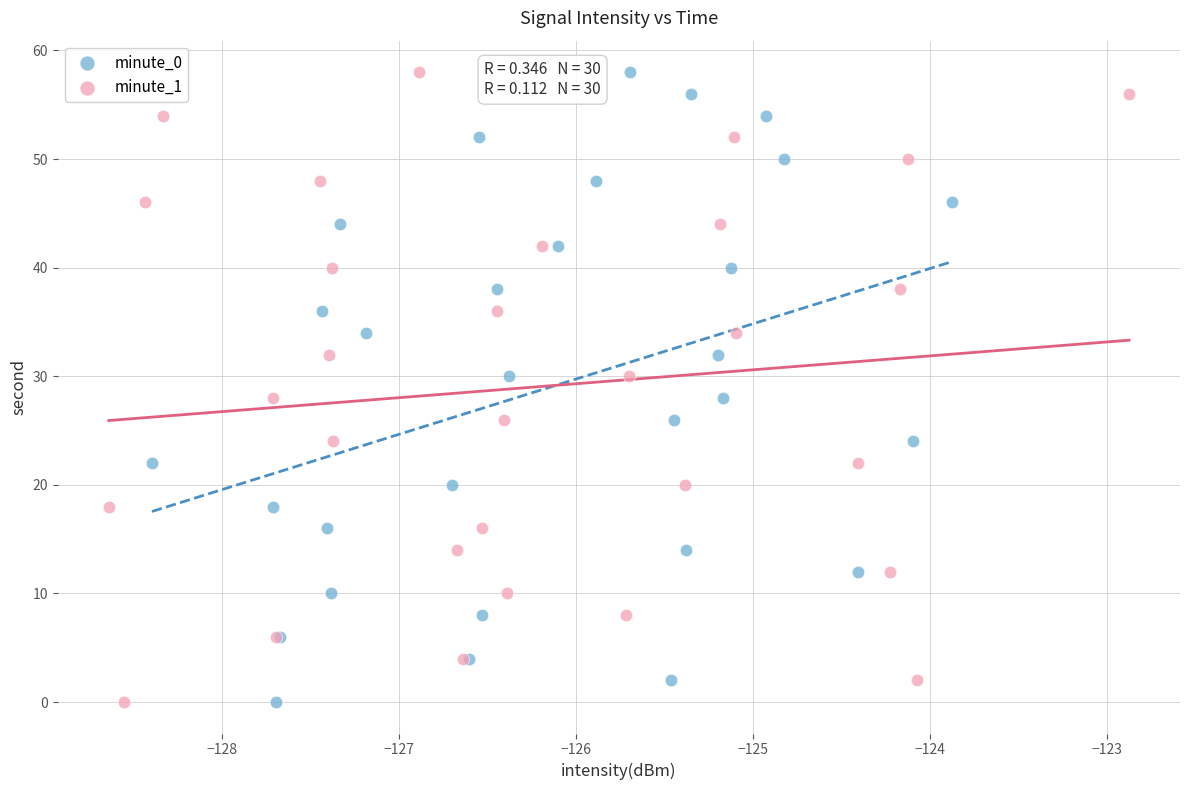

What are all the series names shown in the legend?

minute_0, minute_1